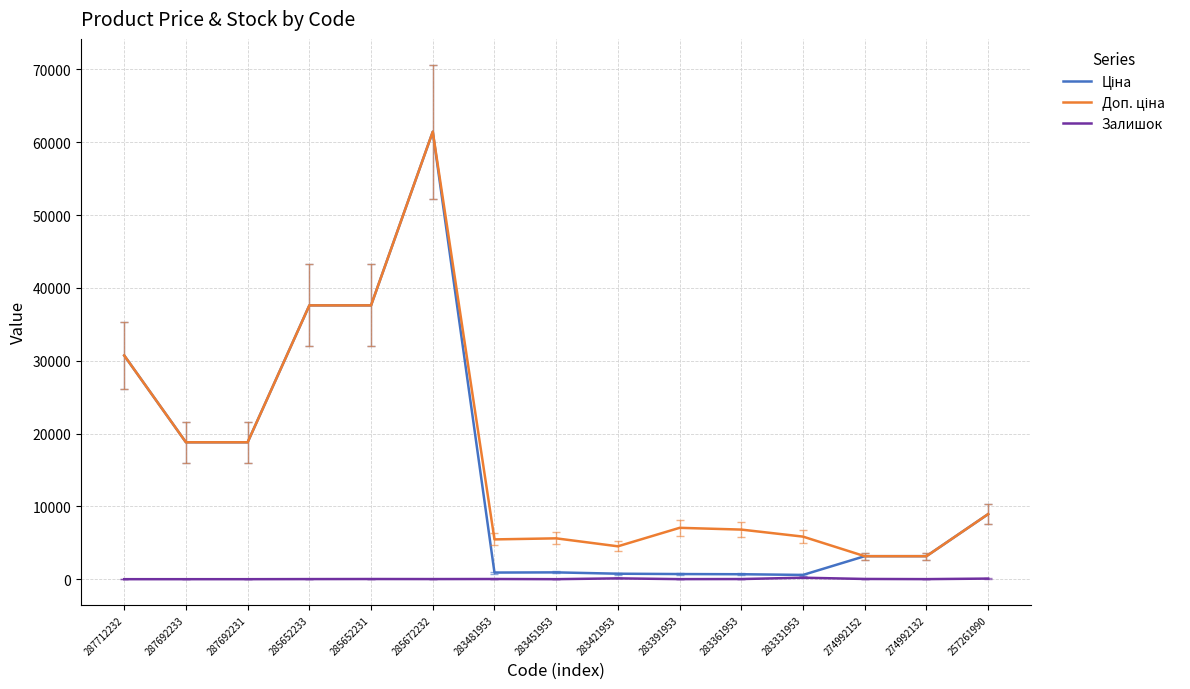

True or false: Залишок has a value of 202.0 at 283331953.

True